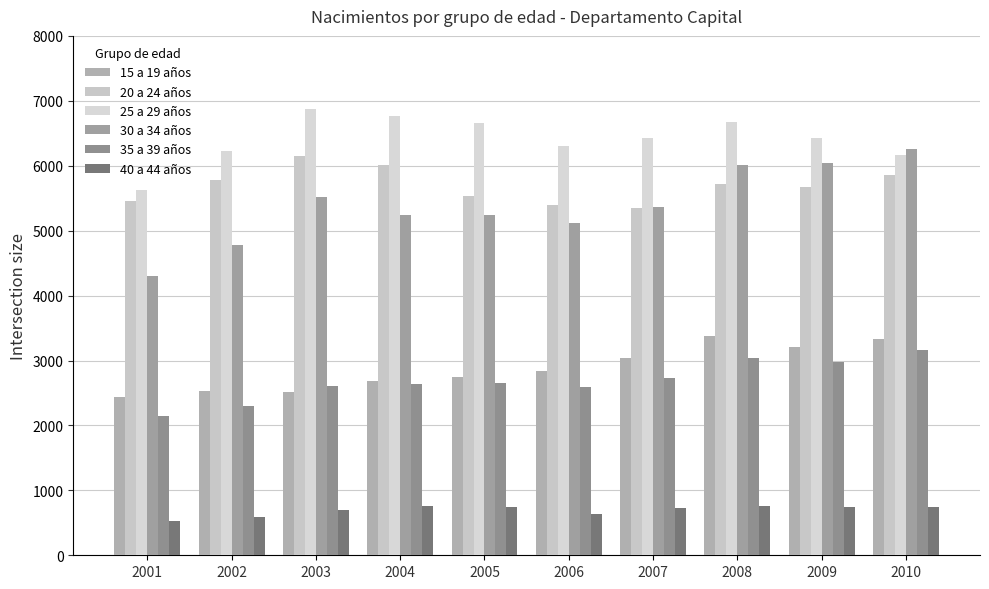

What is the approximate value of 15 a 19 años at 2009?

3204.2